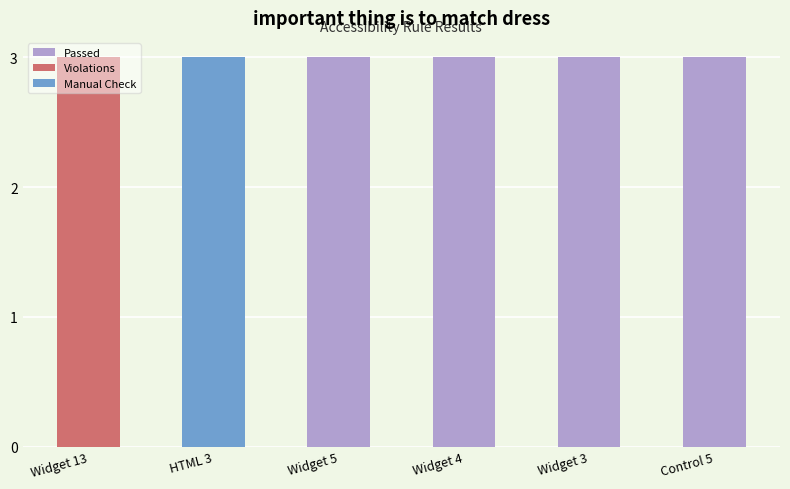

The value of Passed at Widget 3 is 3. True or false?

True